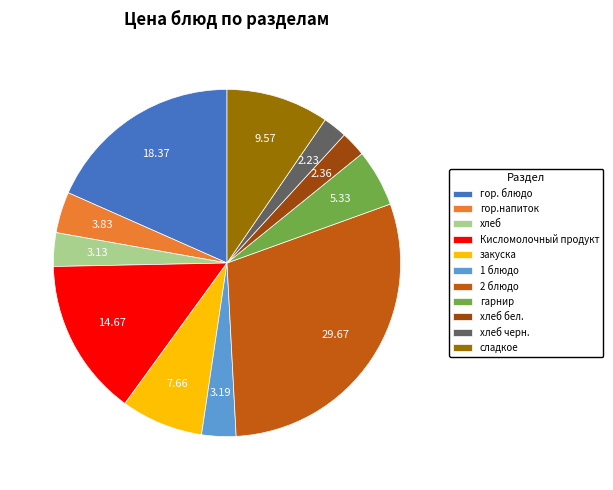

Do гарнир and гор.напиток together represent more than half of the pie?

No